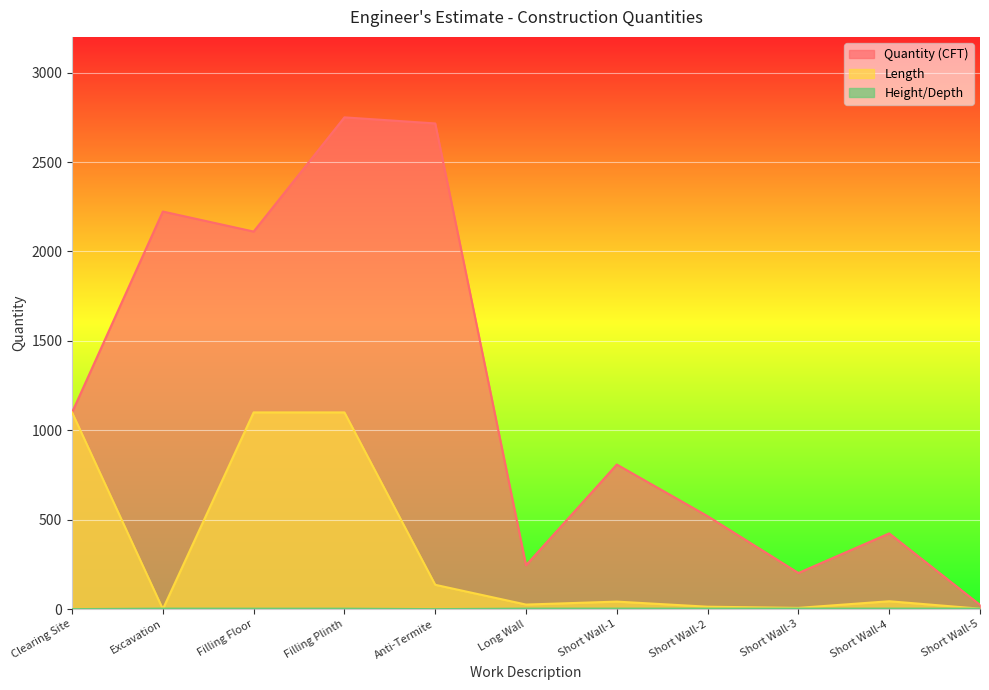

How many lines are shown in the chart?

3